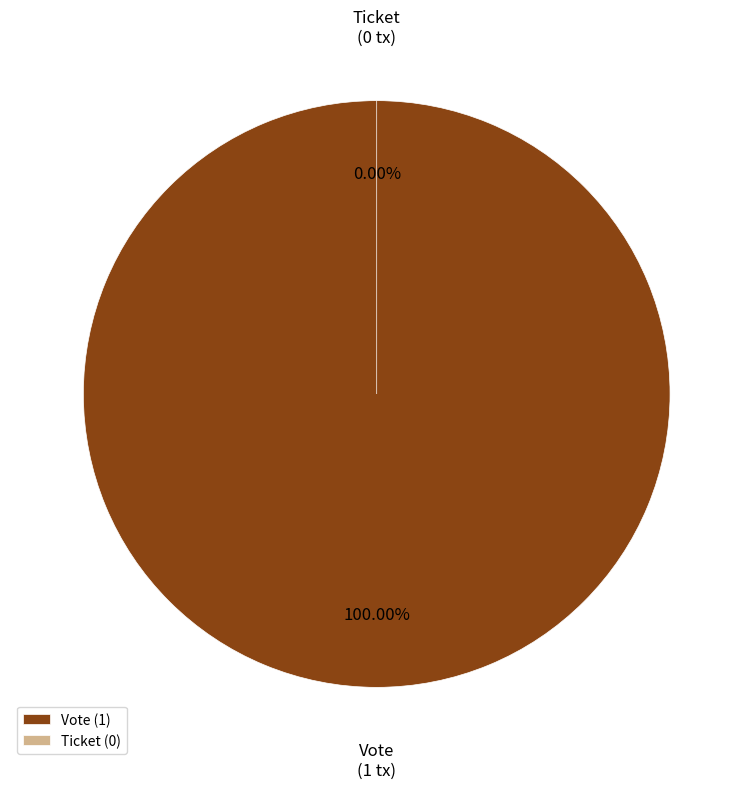

To the nearest percent, what percentage of the pie is Vote?

100%